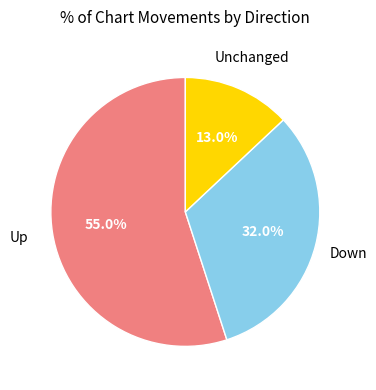

What is the majority slice?

Up